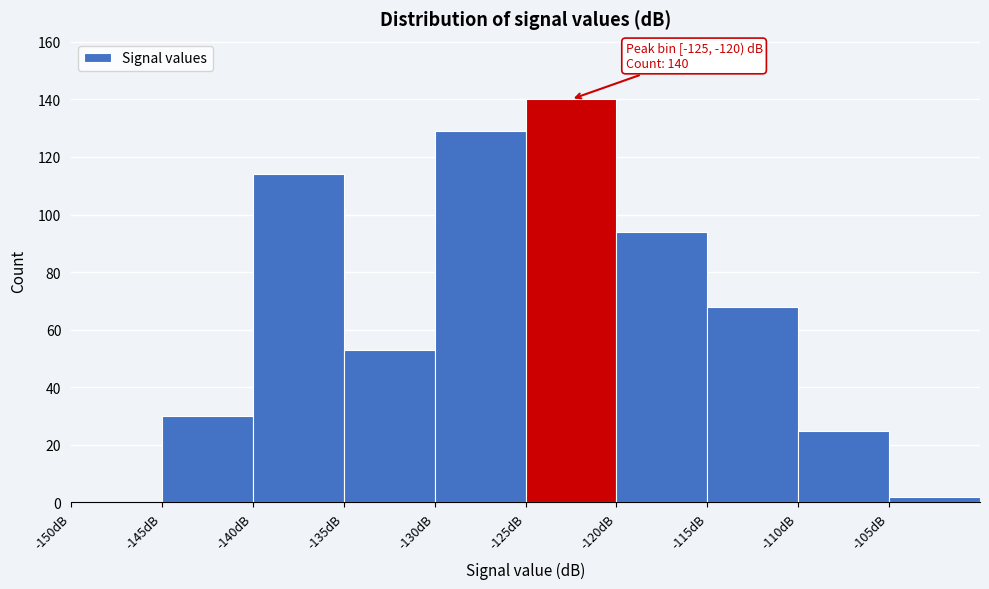

Which range on the x-axis has the tallest bar?

-125 to -120